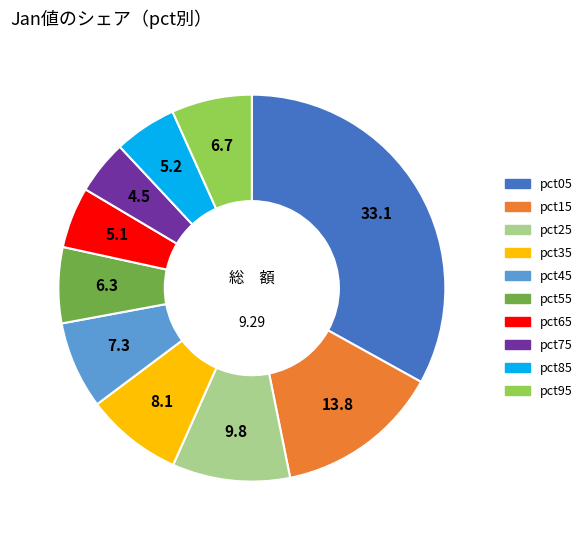

True or false: pct55 accounts for 1% of the total.

False